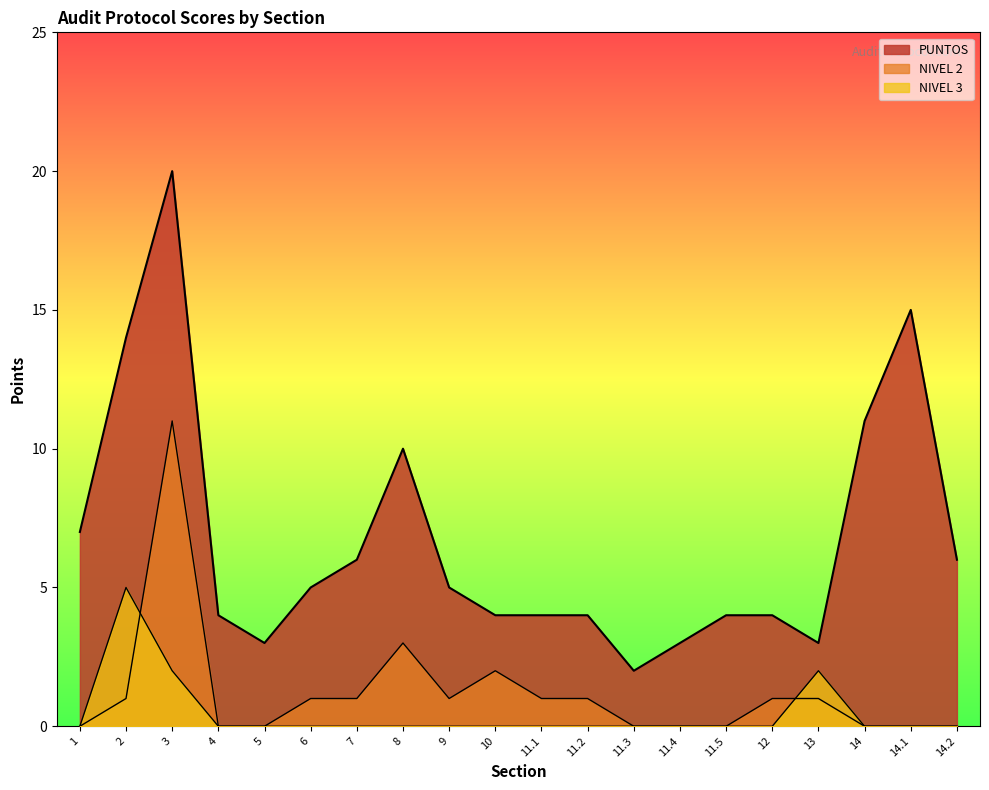

True or false: NIVEL 3 has more than 2 points higher than both neighbors.

False